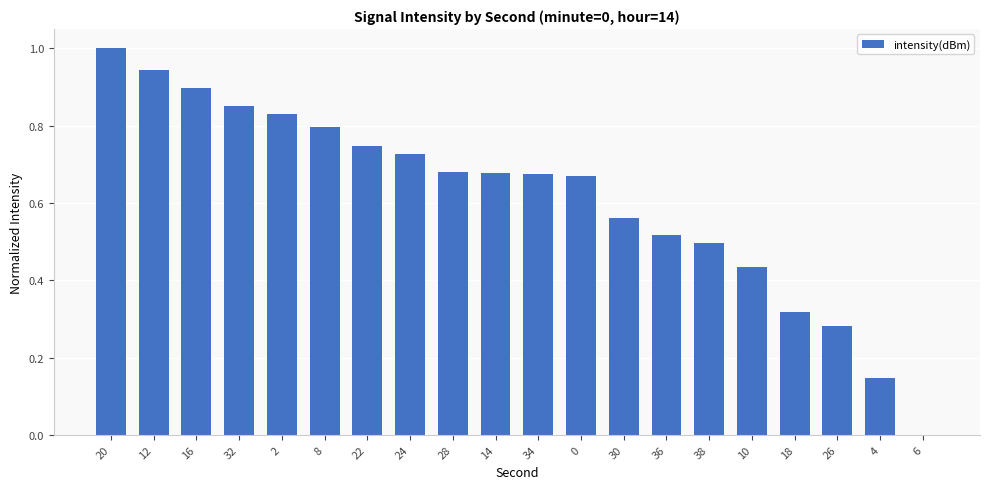

Is it true that the value at 38 is 0.2?

False